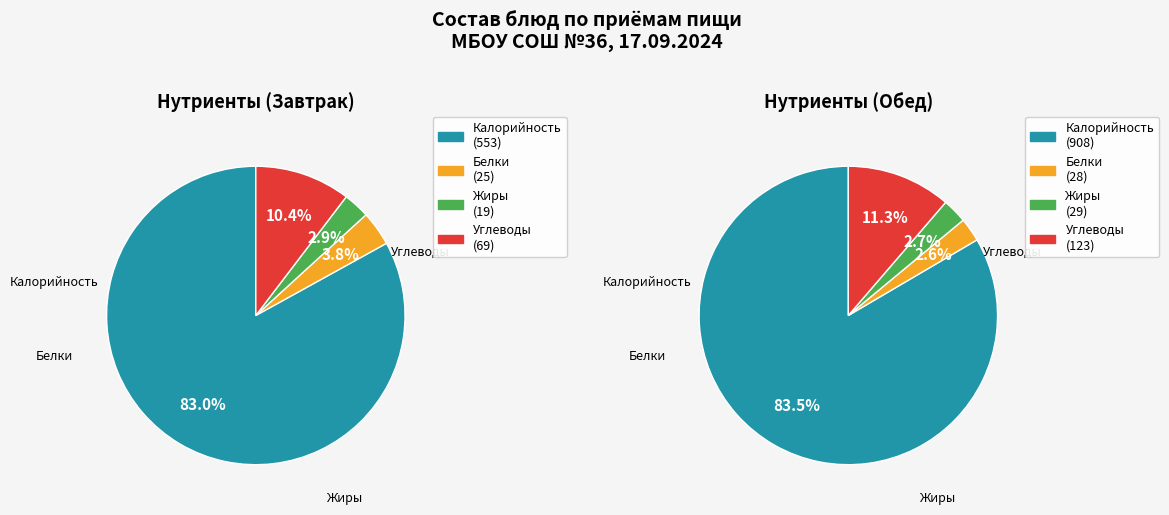

Is the sum of Жиры and Белки greater than half?

No